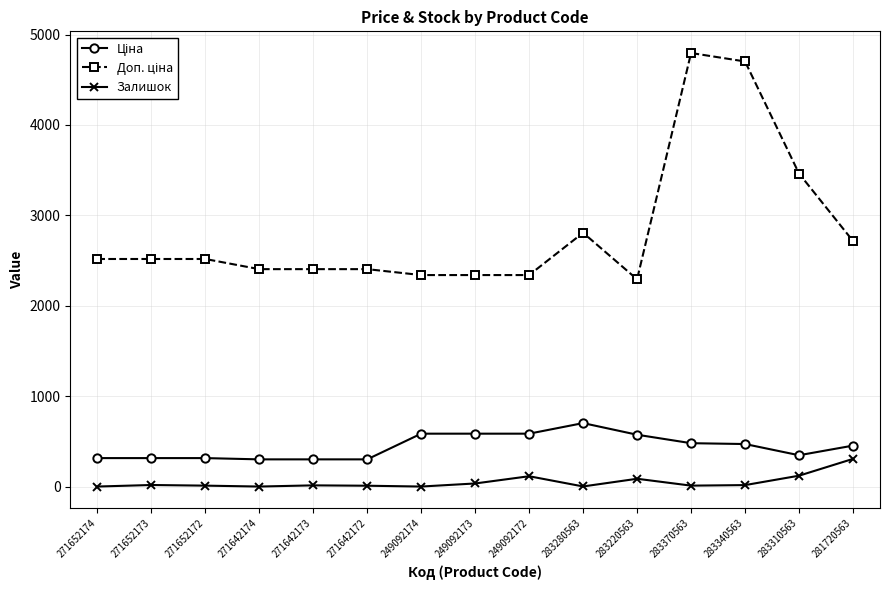

True or false: Залишок has more than 0 interior local peaks.

True